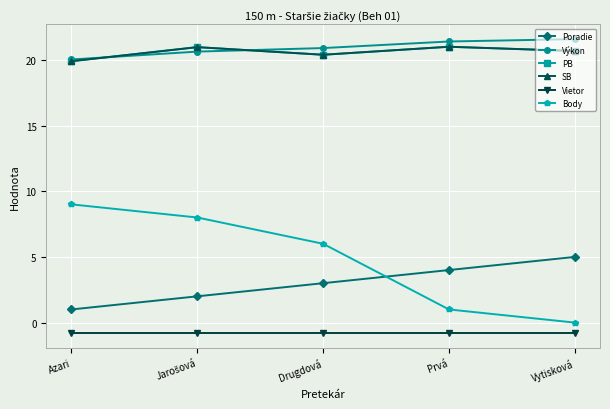

Which category has the lowest value in the Výkon series?

Azari